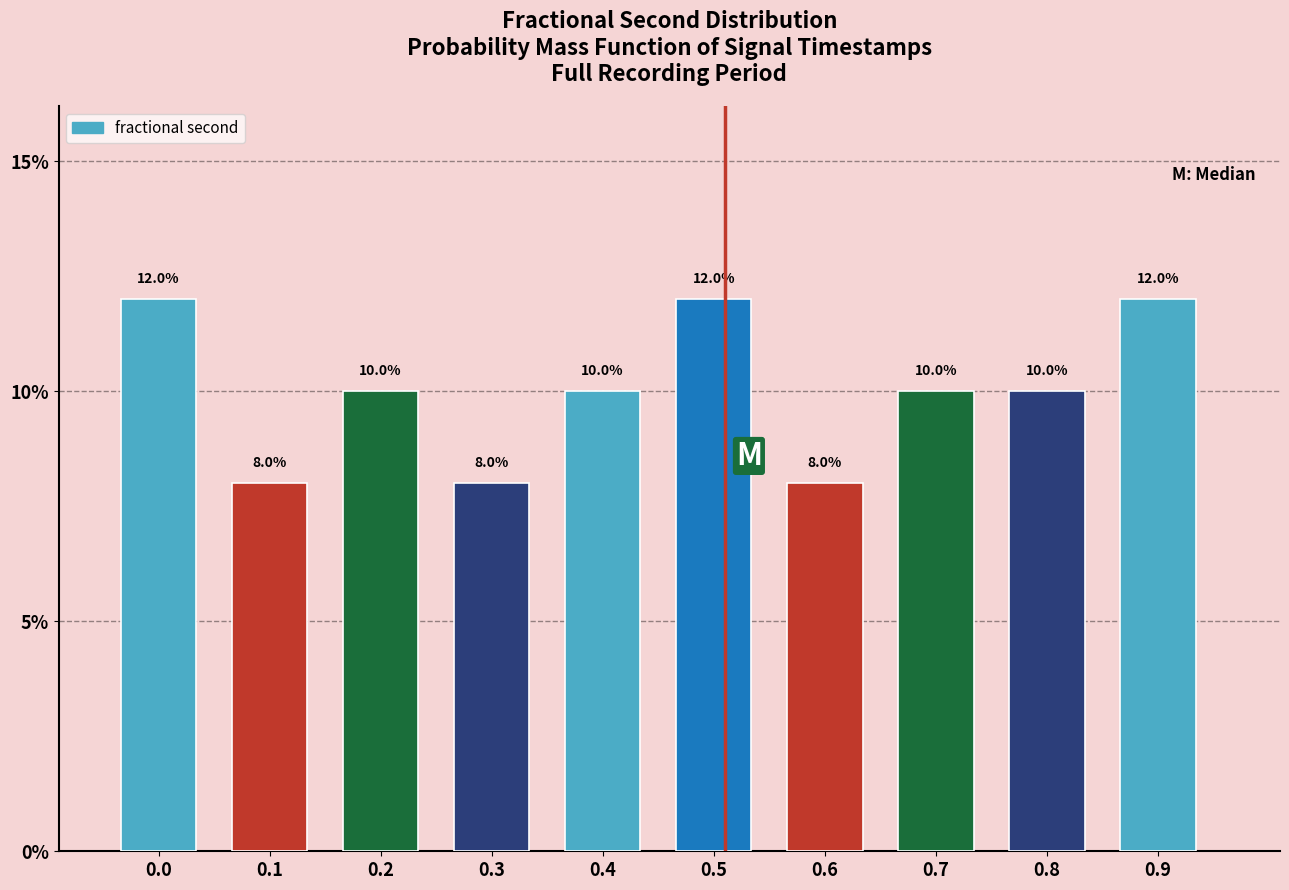

Reading left to right, what are all the values shown in this chart?

12	8	10	8	10	12	8	10	10	12